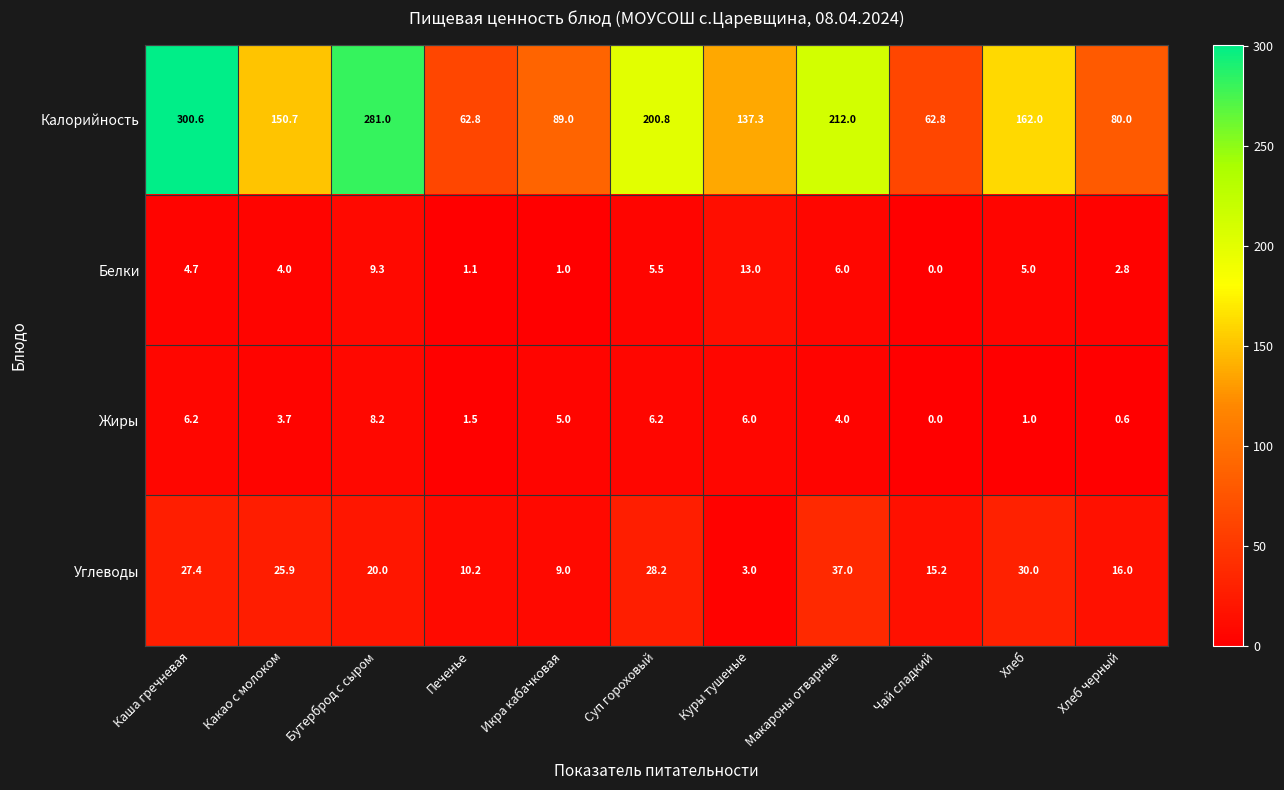

Where does the Калорийность series first go above 150?

Каша гречневая